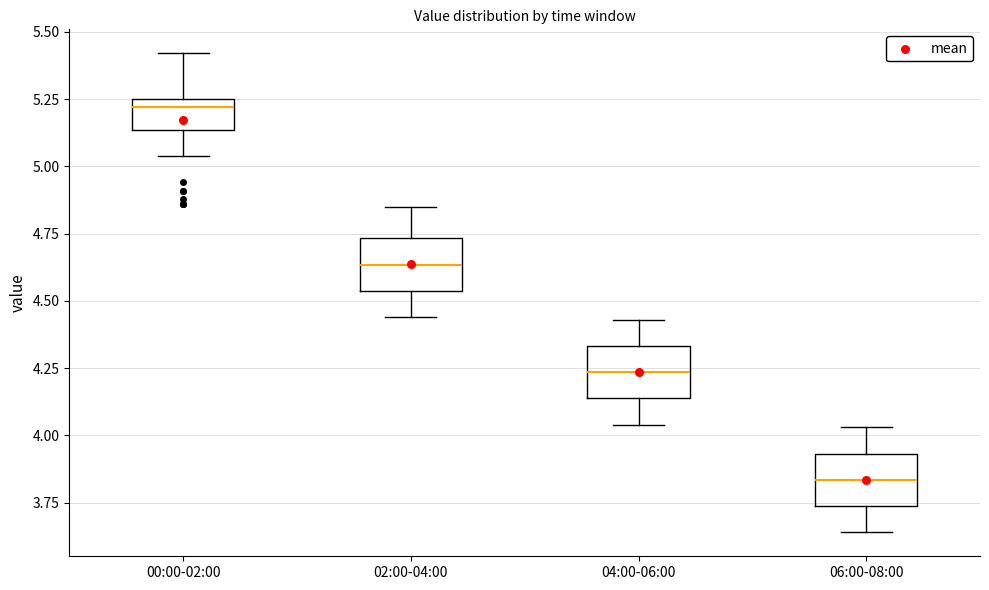

Reading left to right, read every box against the y-axis: the position of its median line, the range the box covers, and the ends of its whiskers. The values are not printed on the chart, so give them approximately, as read against the axis.

00:00-02:00: median 5.20, box 5.15 to 5.25, whiskers 5.05 to 5.40
02:00-04:00: median 4.65, box 4.55 to 4.75, whiskers 4.45 to 4.85
04:00-06:00: median 4.25, box 4.15 to 4.35, whiskers 4.05 to 4.45
06:00-08:00: median 3.85, box 3.75 to 3.95, whiskers 3.65 to 4.05